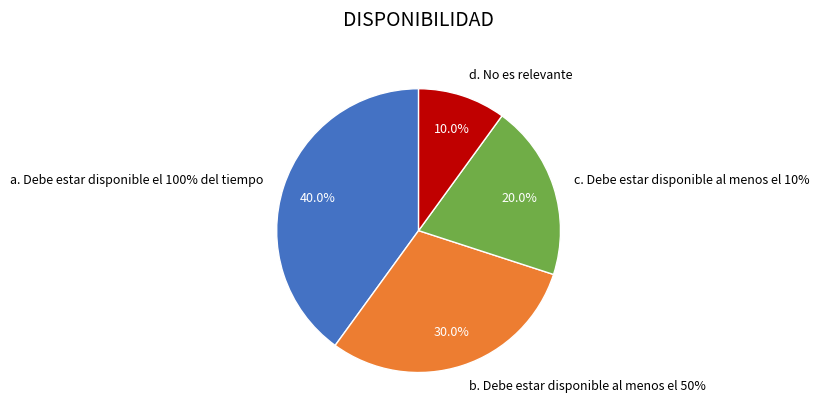

What is the largest slice in the pie chart?

a. Debe estar disponible el 100% del tiempo